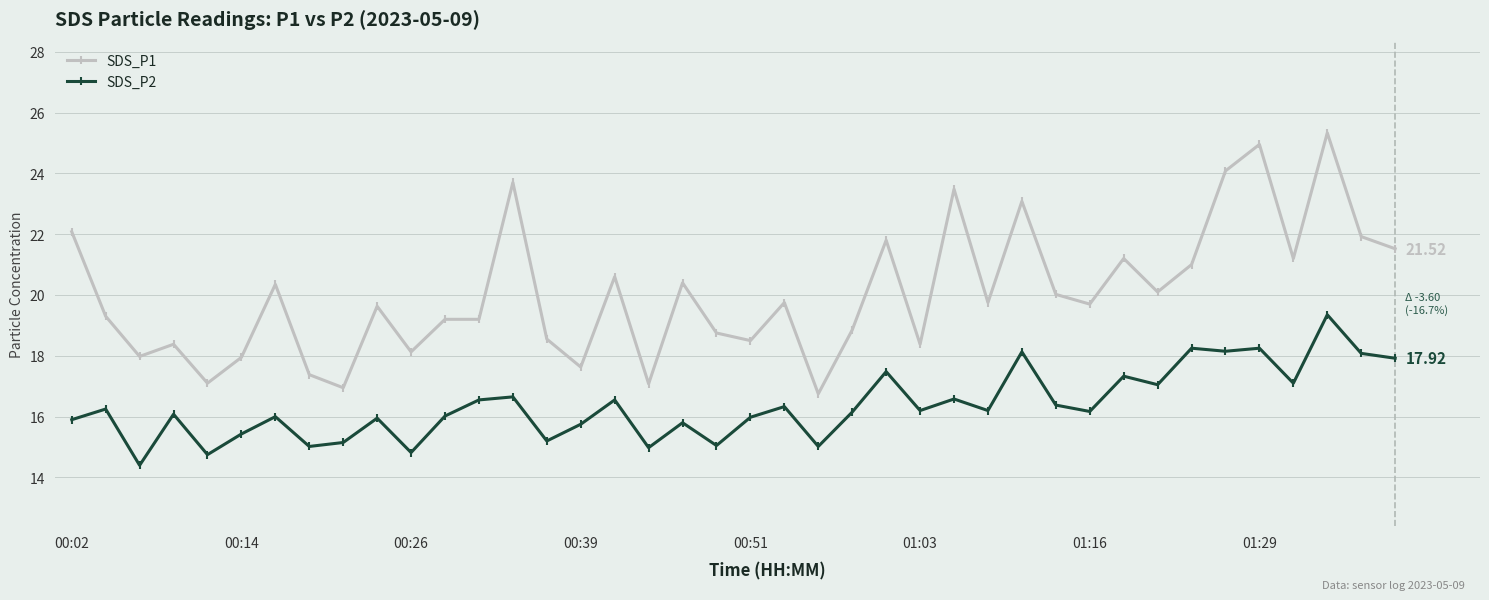

What is the value of the SDS_P2 point at the 28th from the left?

16.2